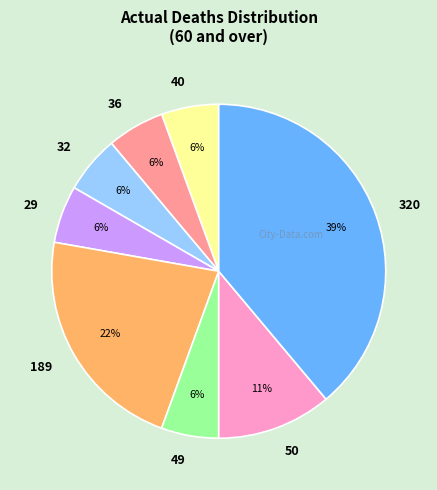

To the nearest percent, what is the combined percentage of 49 and 320?

44%